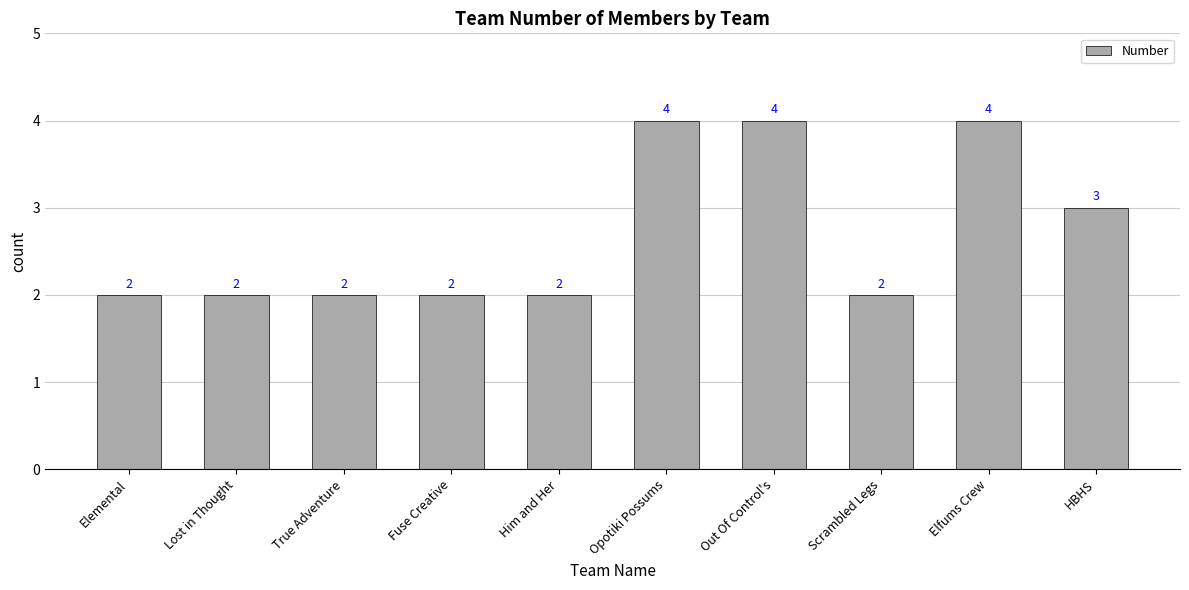

What is the ratio of the value at Scrambled Legs to the value at True Adventure?

1.0